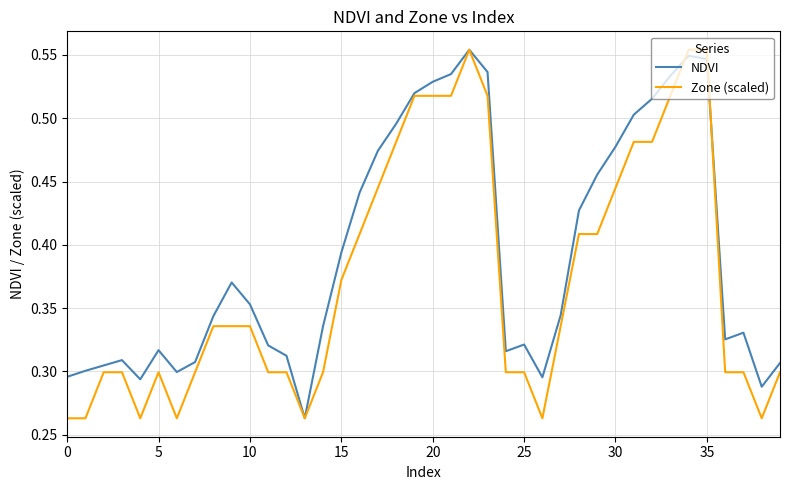

What are all the series names shown in the legend?

NDVI, Zone (scaled)